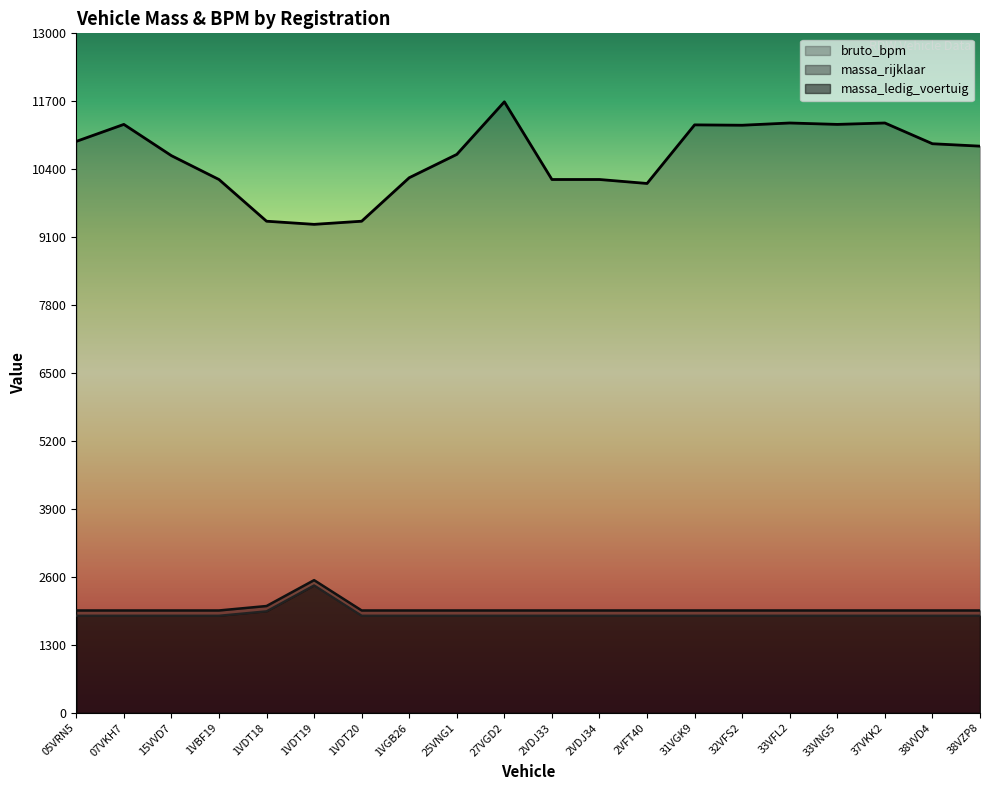

Reading left to right, what are all the values shown in this chart?

massa_ledig_voertuig: 05VRN5=1960	07VKH7=1960	15VVD7=1960	1VBF19=1960	1VDT18=2045	1VDT19=2540	1VDT20=1960	1VGB26=1960	25VNG1=1960	27VGD2=1960	2VDJ33=1960	2VDJ34=1960	2VFT40=1960	31VGK9=1960	32VFS2=1960	33VFL2=1960	33VNG5=1960	37VKK2=1960	38VVD4=1960	38VZP8=1960
massa_rijklaar: 05VRN5=1860	07VKH7=1860	15VVD7=1860	1VBF19=1860	1VDT18=1945	1VDT19=2440	1VDT20=1860	1VGB26=1860	25VNG1=1860	27VGD2=1860	2VDJ33=1860	2VDJ34=1860	2VFT40=1860	31VGK9=1860	32VFS2=1860	33VFL2=1860	33VNG5=1860	37VKK2=1860	38VVD4=1860	38VZP8=1860
bruto_bpm: 05VRN5=10933	07VKH7=11258	15VVD7=10660	1VBF19=10204	1VDT18=9406	1VDT19=9346	1VDT20=9406	1VGB26=10238	25VNG1=10684	27VGD2=11690	2VDJ33=10204	2VDJ34=10204	2VFT40=10128	31VGK9=11249	32VFS2=11242	33VFL2=11285	33VNG5=11258	37VKK2=11285	38VVD4=10888	38VZP8=10842